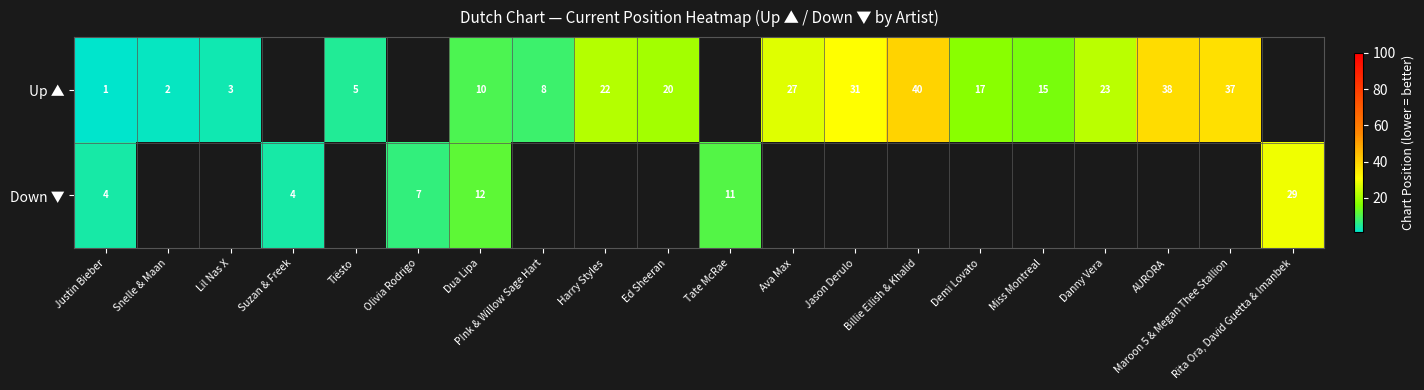

The Down ▼ series shows 11 at Tate McRae. True or false?

True